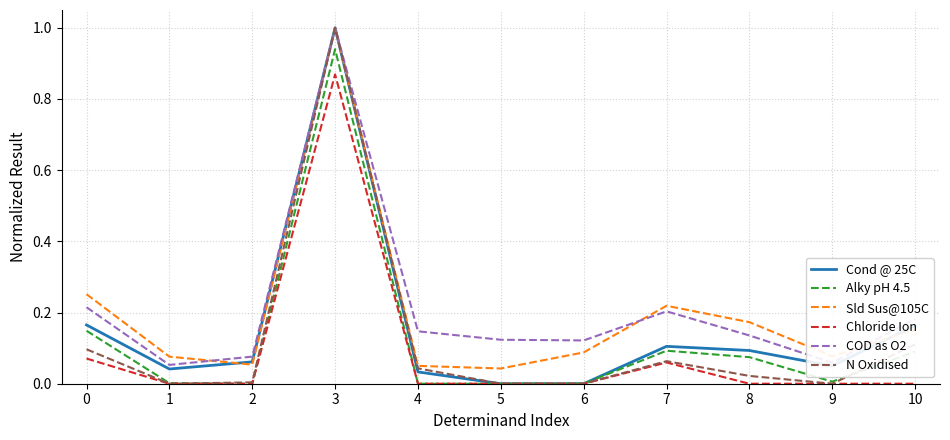

Is it true that Chloride Ion equals 0.0 at 9?

True